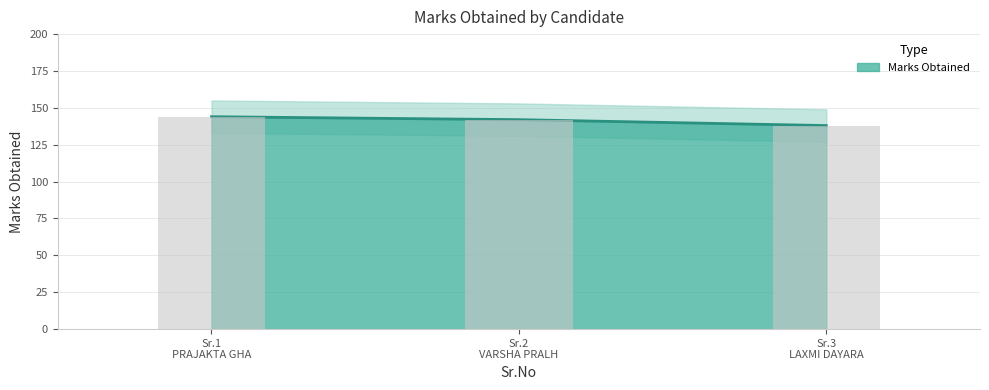

Does the chart contain any negative values?

No